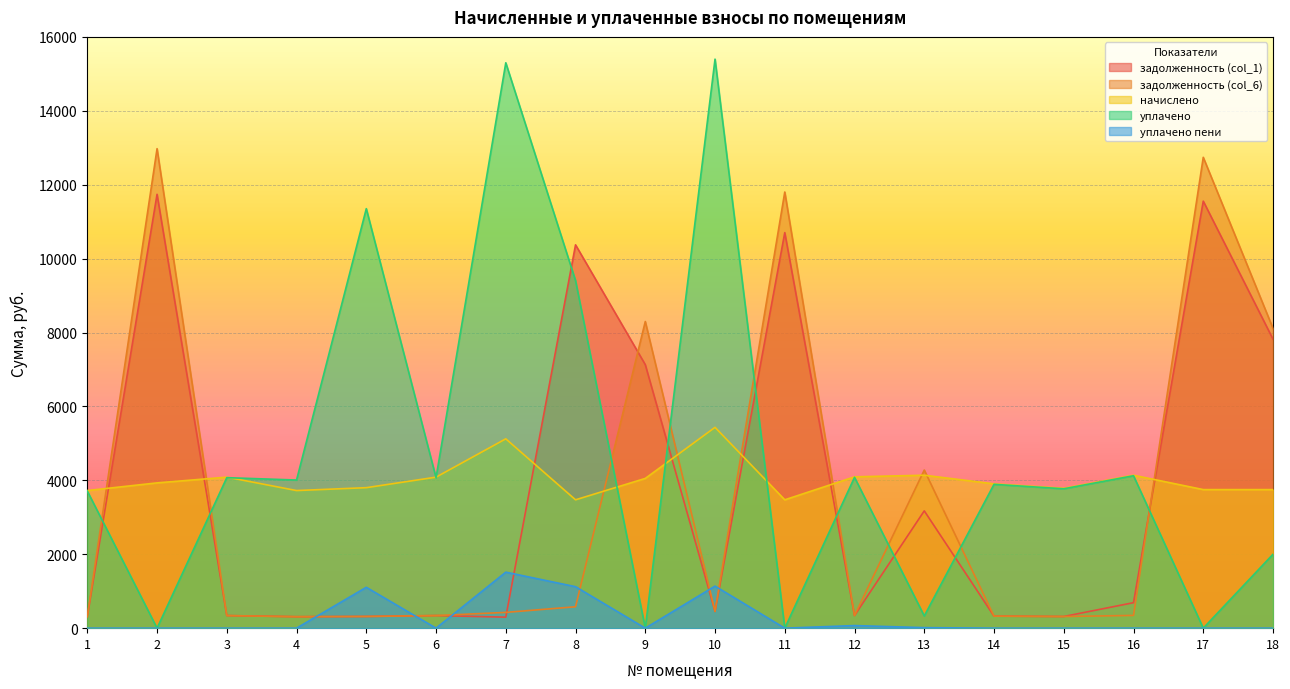

At which label is задолженность (col_6) closest to 6643?

18